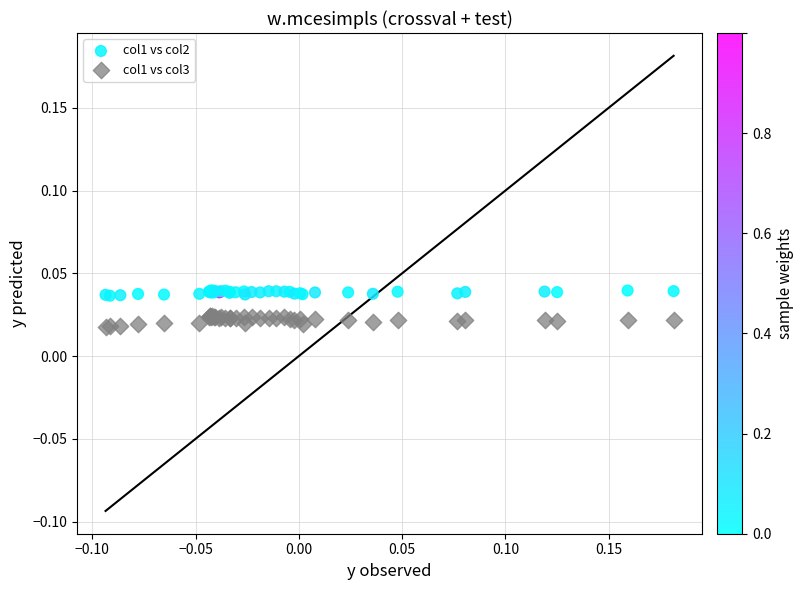

Which series contains the lowest Y value?

col1 vs col3